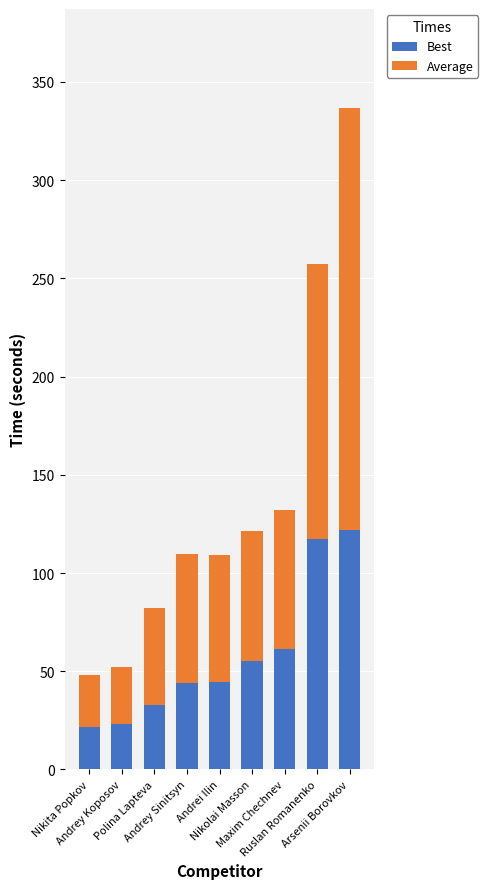

What is the sum of all Best values?

522.2